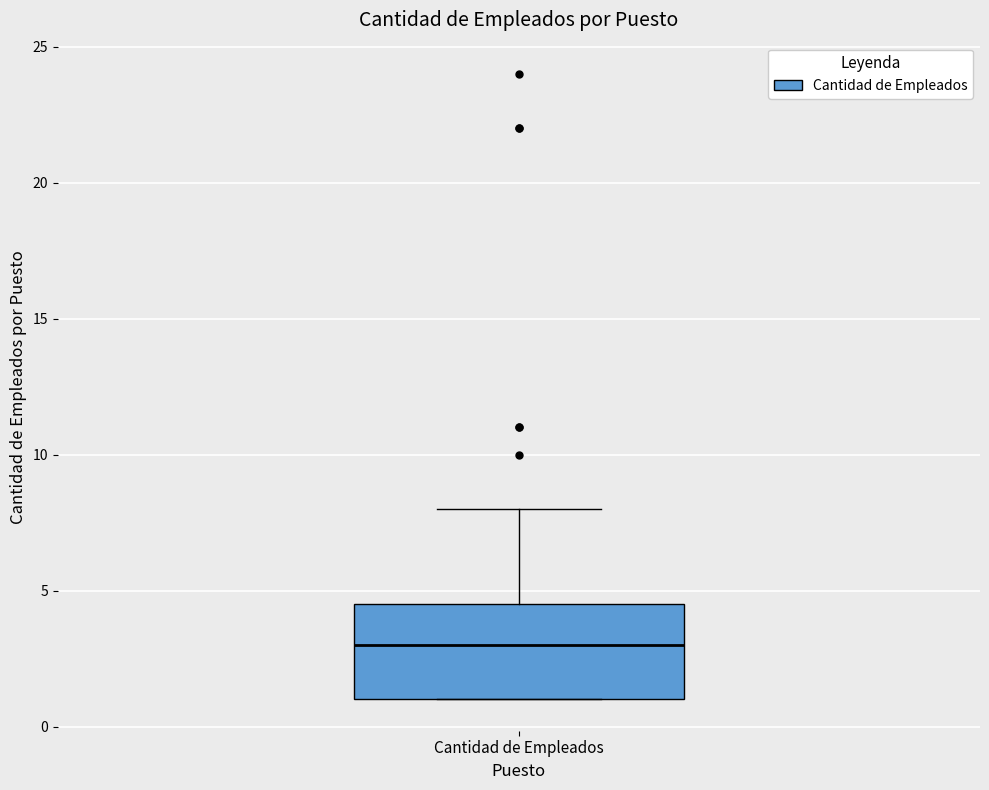

Where is the upper edge of the box for Cantidad de Empleados on the y-axis? The values are not printed on the chart, so give them approximately, as read against the axis.

4.5